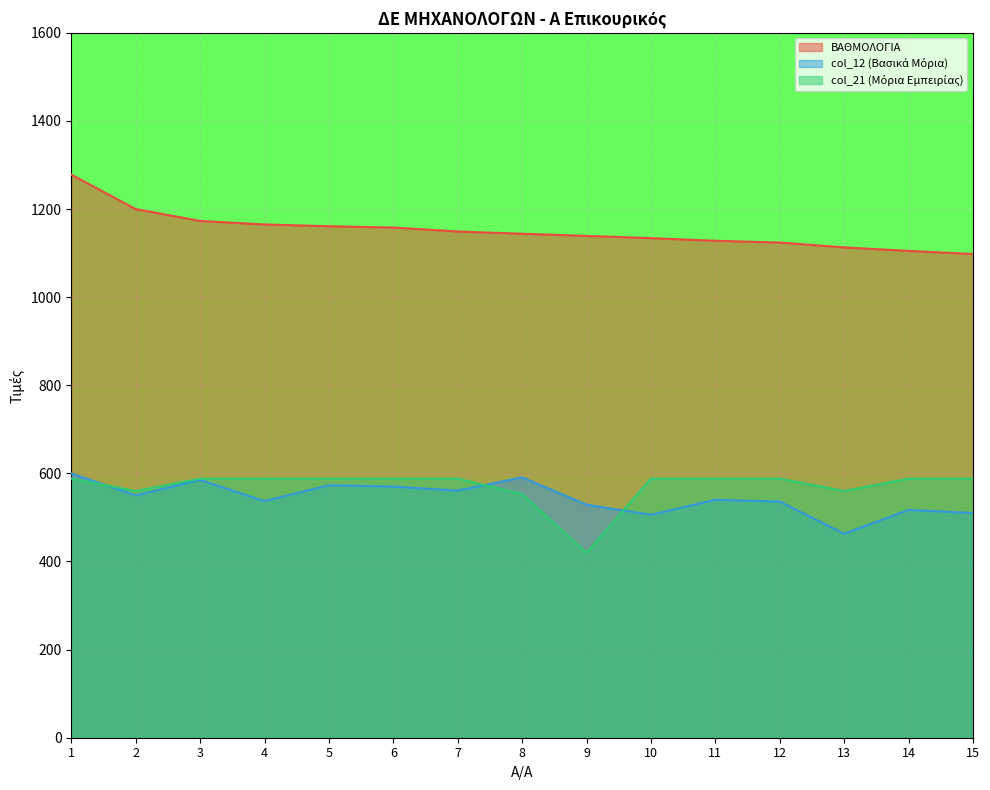

At which category does col_12 reach its first local peak?

3